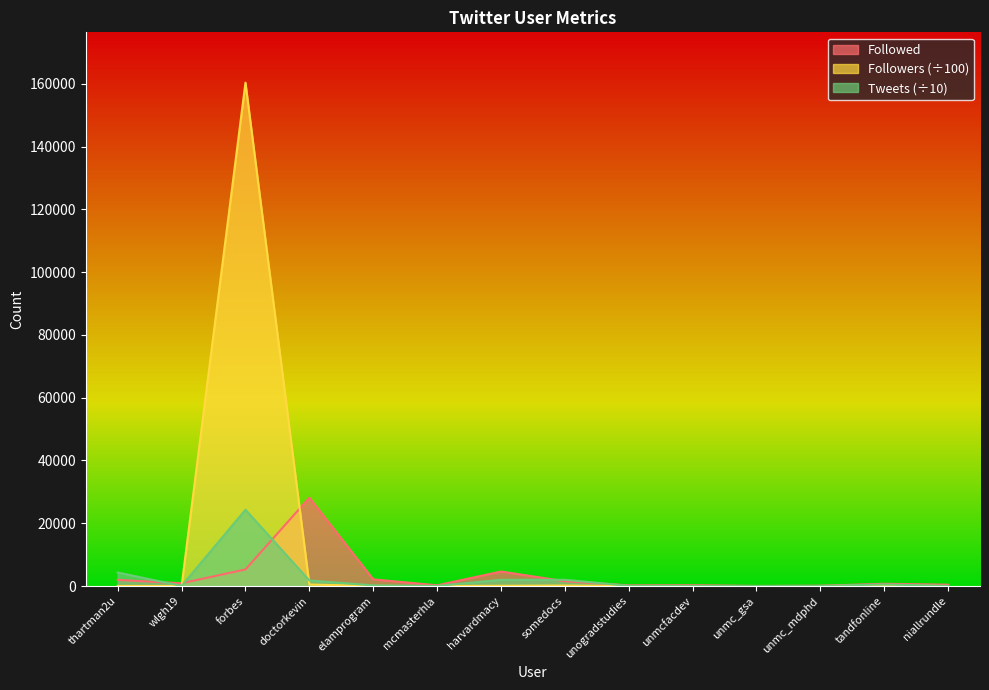

What is the greatest value displayed?

160366.5